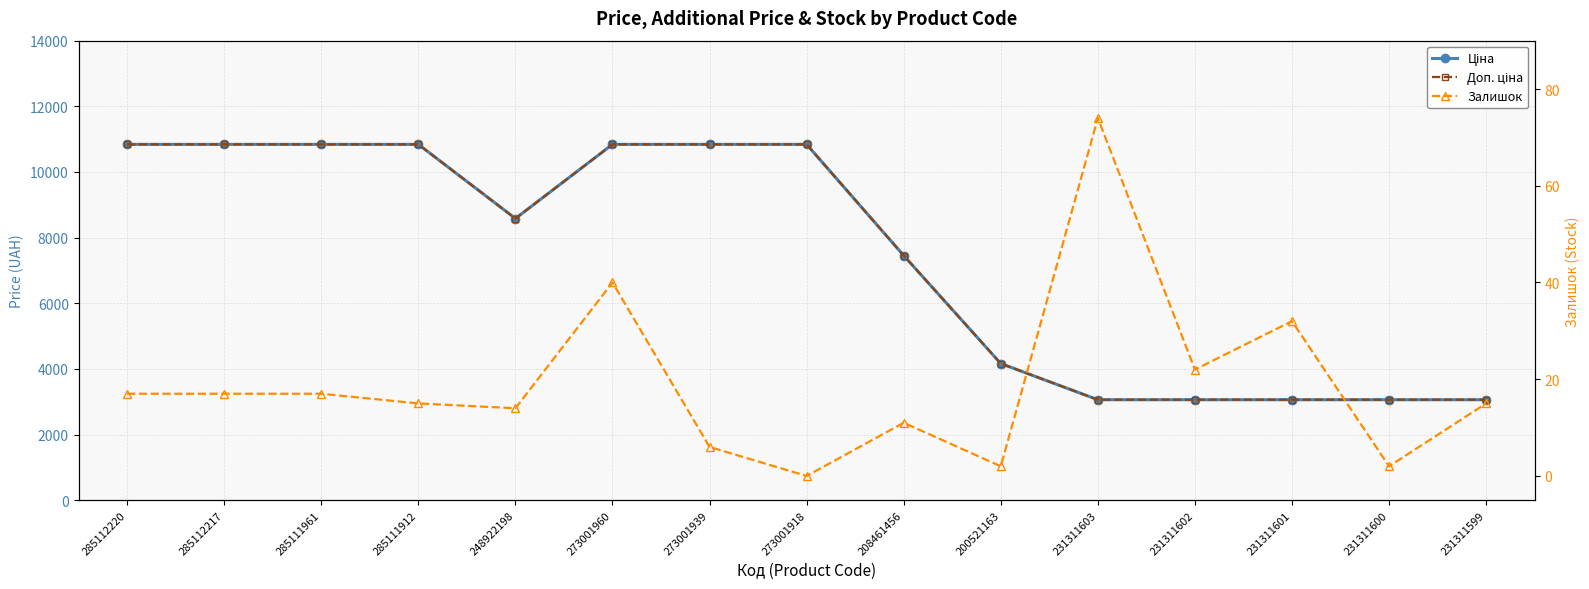

Reading left to right, extract all data points from this chart.

Ціна: 285112220=10840.1	285112217=10840.1	285111961=10840.1	285111912=10840.1	248922198=8581.1	273001960=10840.1	273001939=10840.1	273001918=10840.1	208461456=7453.8	200521163=4161.8	231311603=3059.7	231311602=3059.7	231311601=3059.7	231311600=3059.7	231311599=3059.7
Доп. ціна: 285112220=10840.1	285112217=10840.1	285111961=10840.1	285111912=10840.1	248922198=8581.1	273001960=10840.1	273001939=10840.1	273001918=10840.1	208461456=7453.8	200521163=4162.0	231311603=3060.0	231311602=3060.0	231311601=3060.0	231311600=3060.0	231311599=3060.0
Залишок: 285112220=17.0	285112217=17.0	285111961=17.0	285111912=15.0	248922198=14.0	273001960=40.0	273001939=6.0	273001918=0.0	208461456=11.0	200521163=2.0	231311603=74.0	231311602=22.0	231311601=32.0	231311600=2.0	231311599=15.0